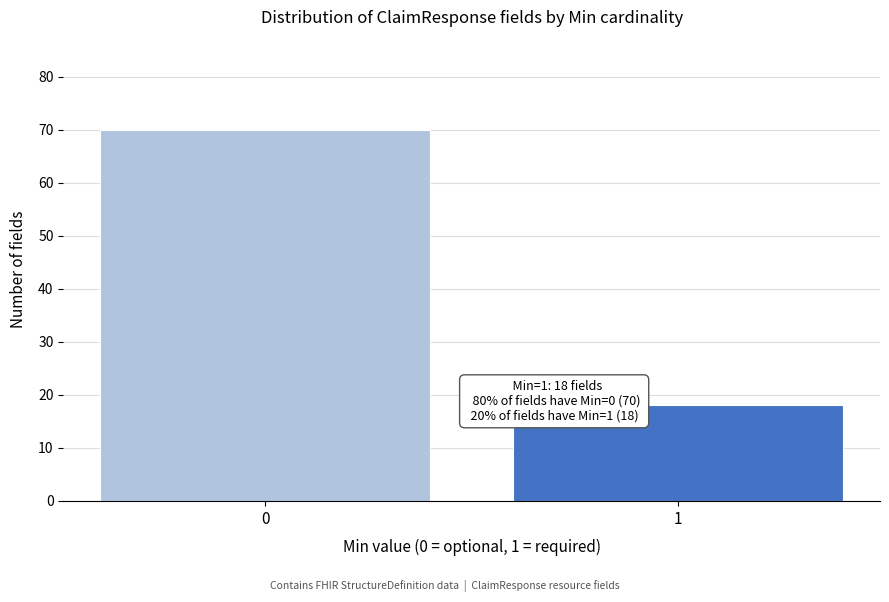

Reading left to right, list all the values displayed in this chart.

70	18